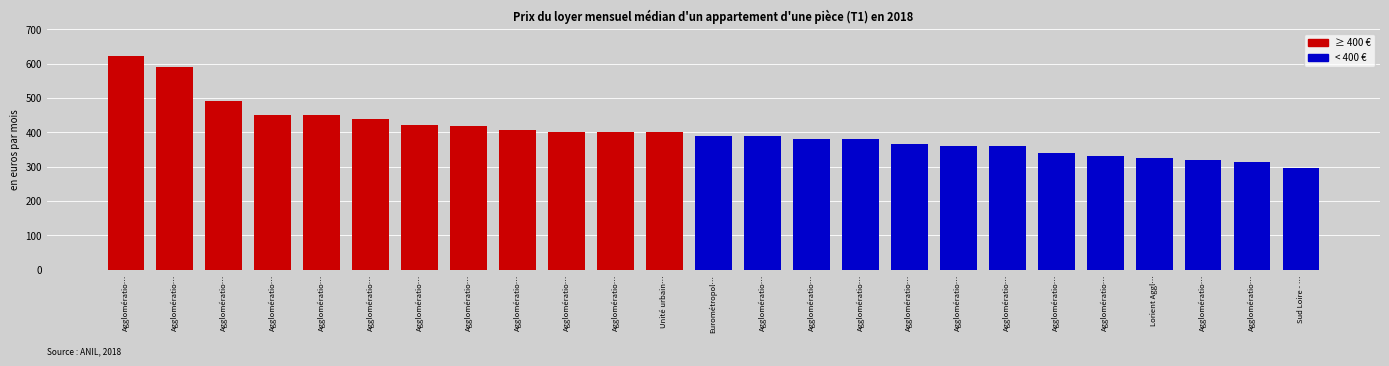

Rank the categories by value from lowest to highest.

Sud Loire - …, Agglomératio…, Agglomératio…, Lorient Aggl…, Agglomératio…, Agglomératio…, Agglomératio…, Agglomératio…, Agglomératio…, Agglomératio…, Agglomératio…, Eurométropol…, Agglomératio…, Agglomératio…, Agglomératio…, Unité urbain…, Agglomératio…, Agglomératio…, Agglomératio…, Agglomératio…, Agglomératio…, Agglomératio…, Agglomératio…, Agglomératio…, Agglomératio…